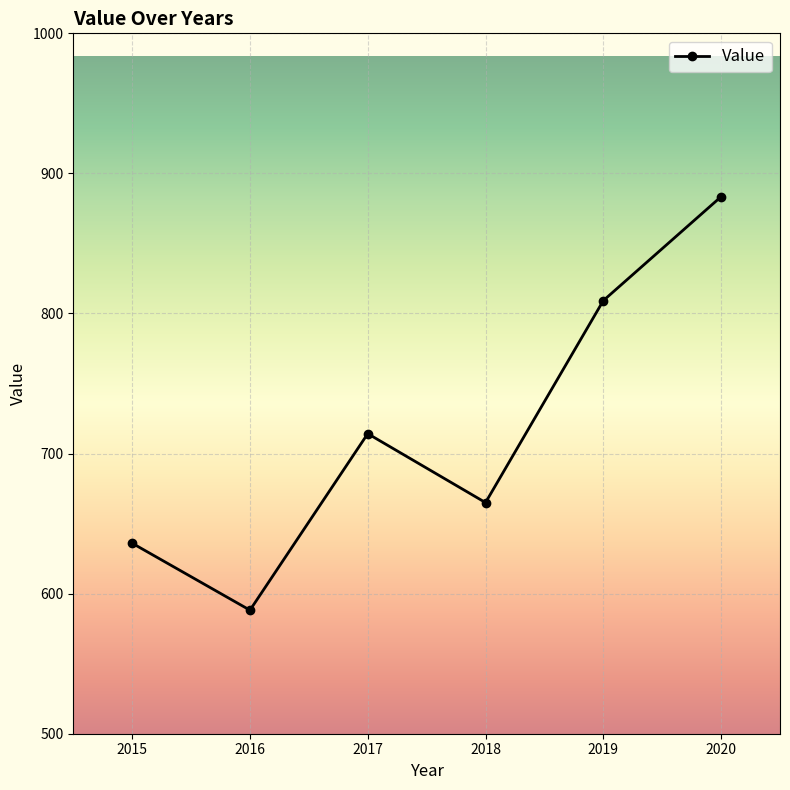

How many categories are shown in the chart?

6